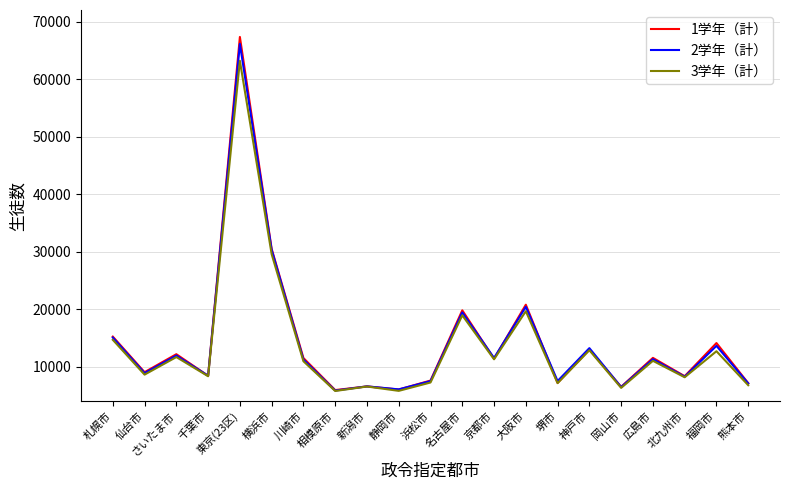

What position from the left is 札幌市?

1